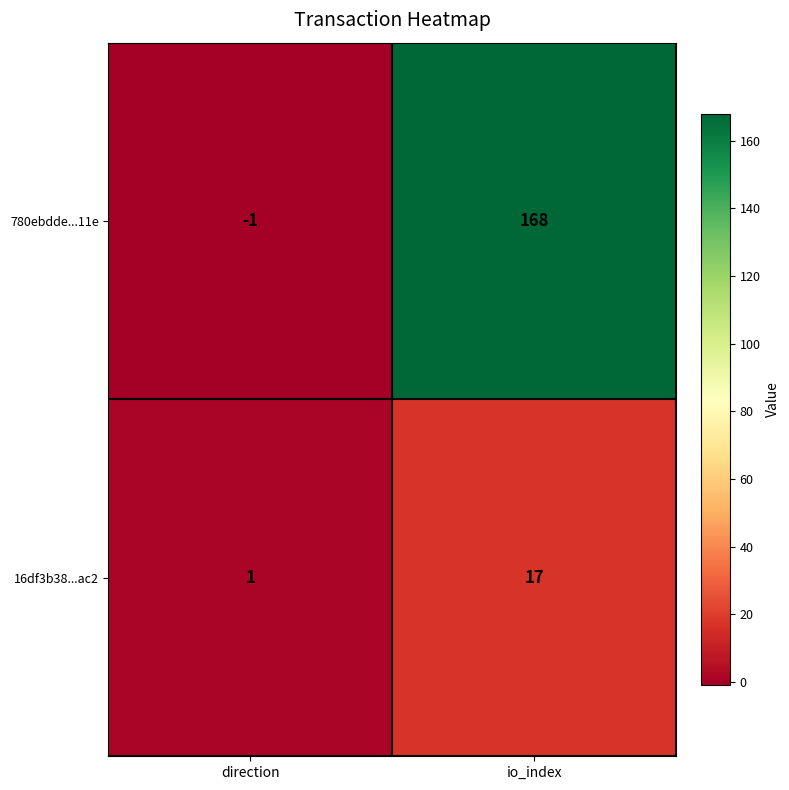

What is the average value of the 16df3b38...ac2 series?

9